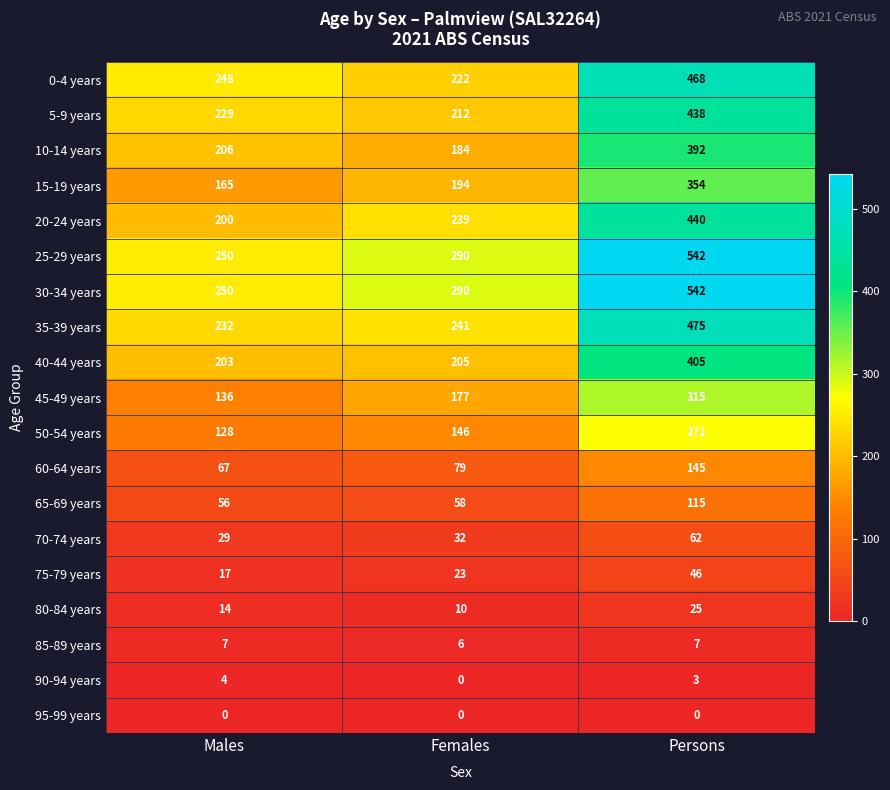

List the labels in order of 70-74 years value, smallest first.

Males, Females, Persons